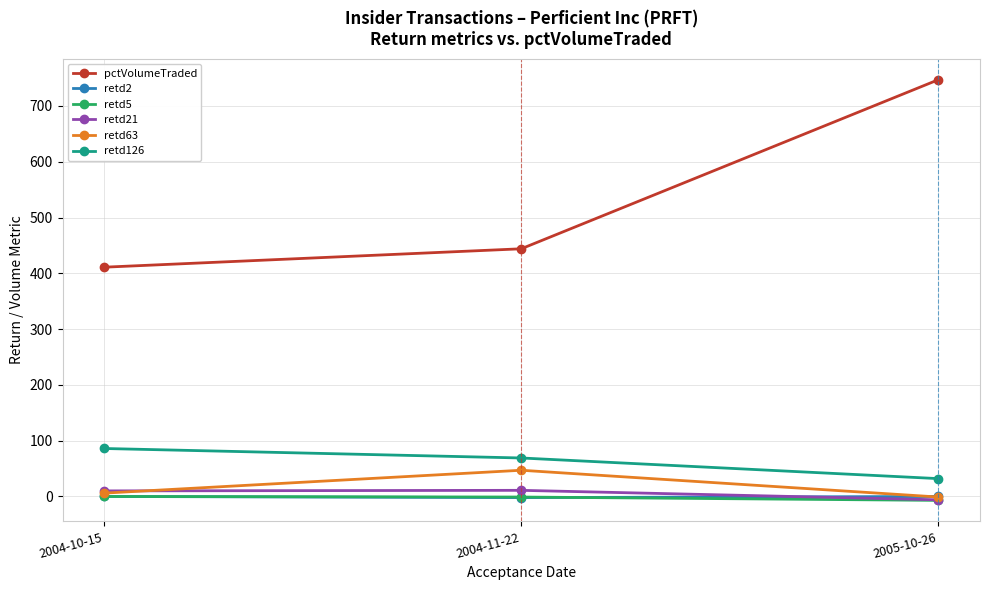

Is the value of retd126 at 2004-11-22 greater than the value of retd5 at 2005-10-26?

Yes